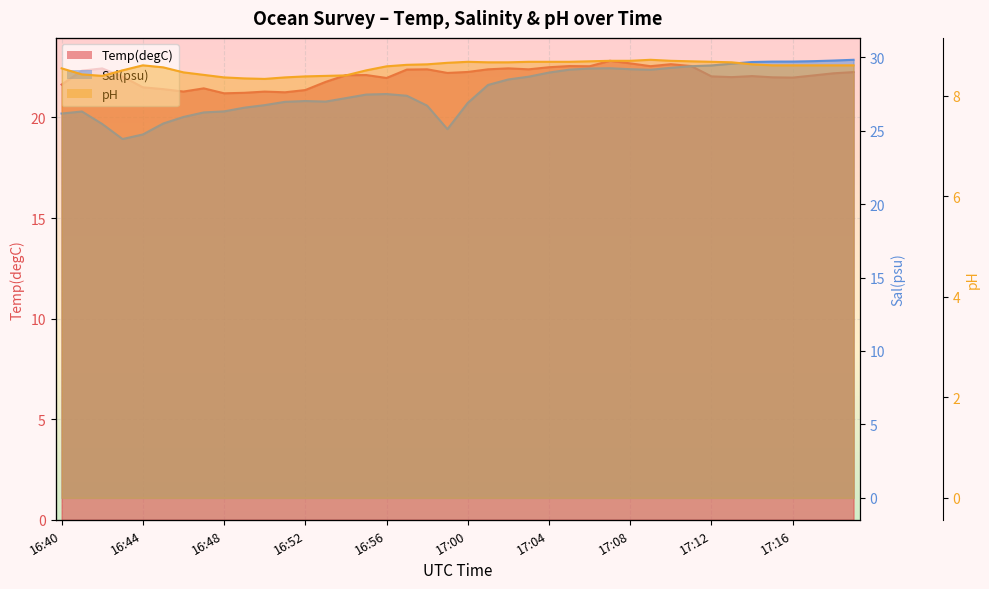

The value of pH at 17:13 is 8.7. True or false?

True